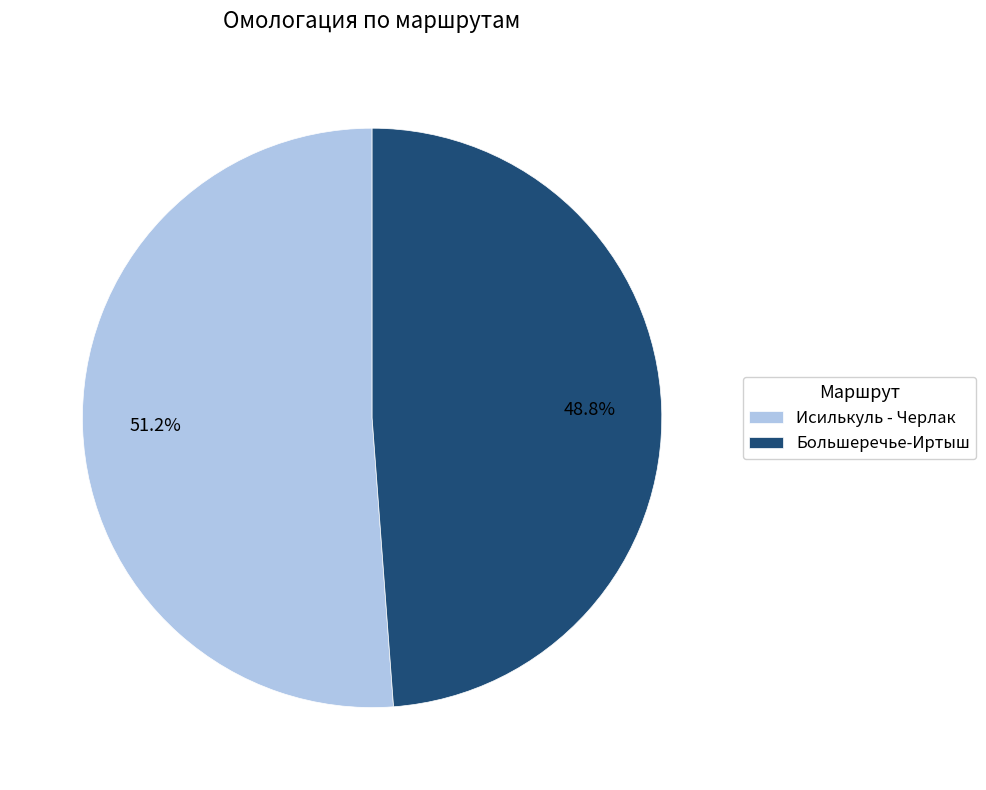

What percentage do Исилькуль - Черлак and Большеречье-Иртыш together represent?

100.0%